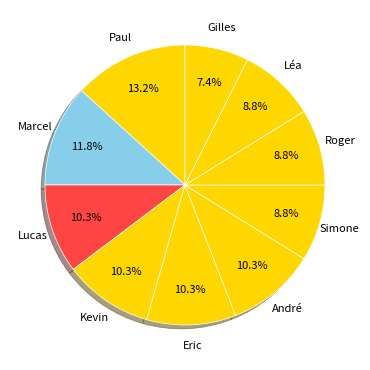

Count the number of slices in the pie.

10